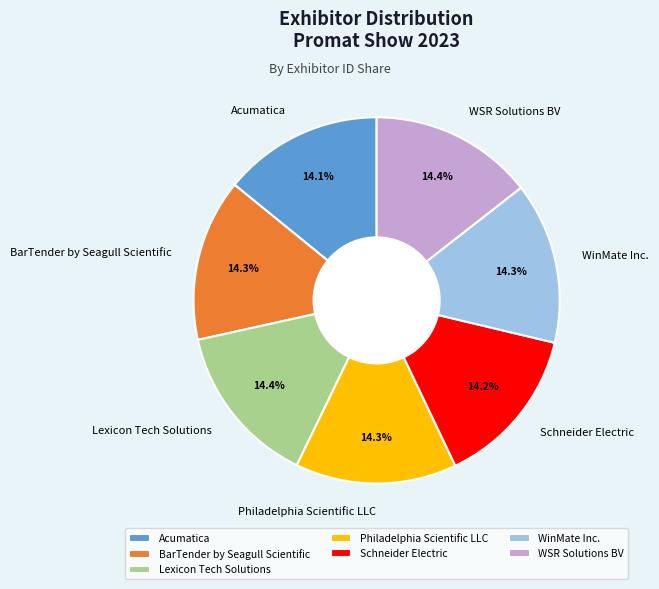

To the nearest percent, what is the average slice percentage?

14%